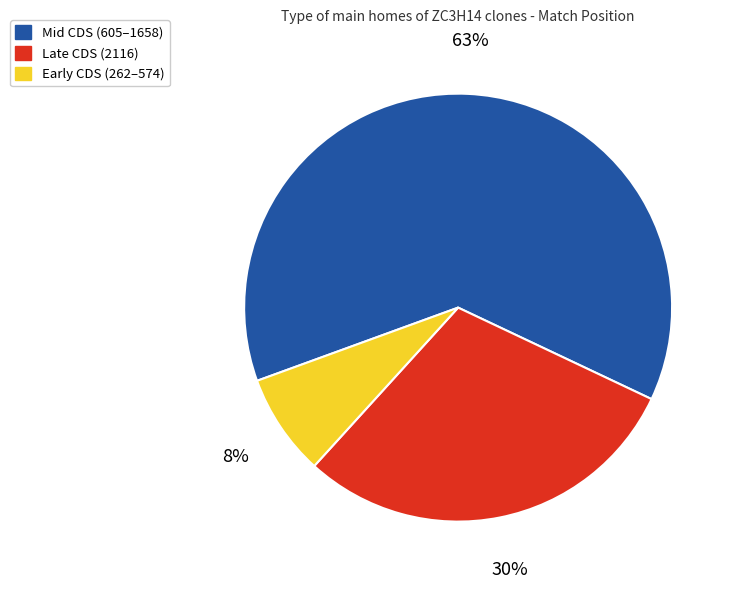

To the nearest percent, what is the average slice percentage?

33%